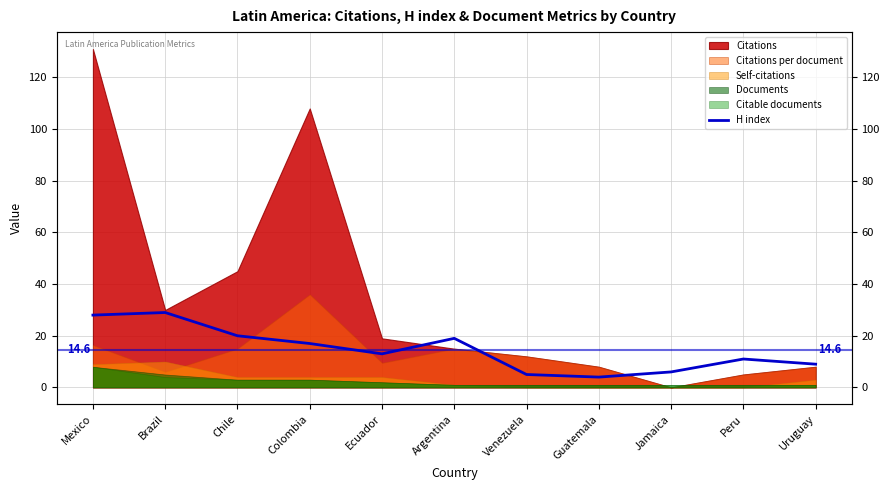

What is the label of the 5th point from the right?

Venezuela